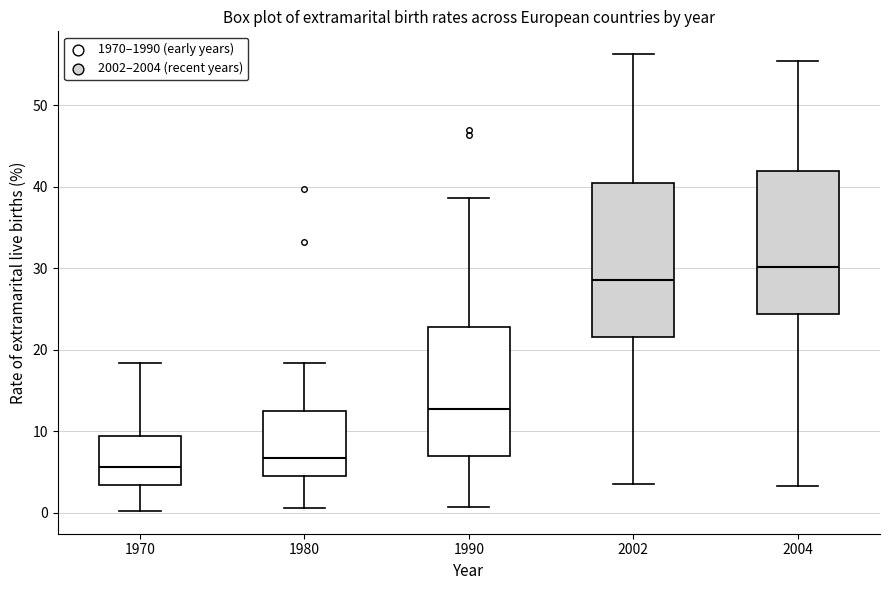

Reading left to right, transcribe this box plot: for each box, give where its median line is, the range the box spans, and where its two whiskers end, as read against the y-axis. The values are not printed on the chart, so give them approximately, as read against the axis.

1970: median 6, box 3 to 9, whiskers 0 to 18
1980: median 7, box 5 to 12, whiskers 1 to 18
1990: median 13, box 7 to 23, whiskers 1 to 39
2002: median 29, box 22 to 40, whiskers 4 to 56
2004: median 30, box 24 to 42, whiskers 3 to 55